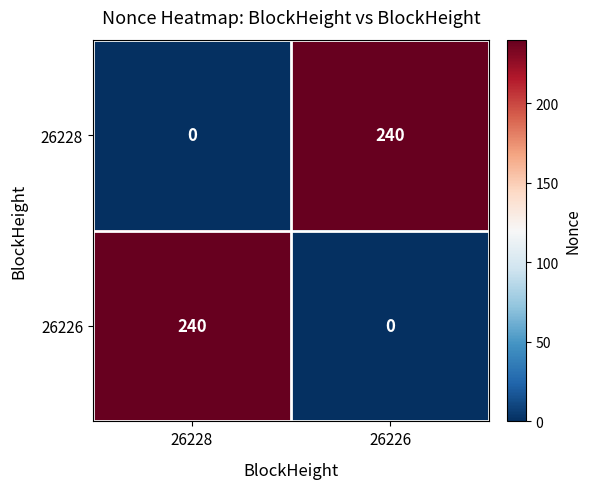

What is the total value across all series at 26226?

240